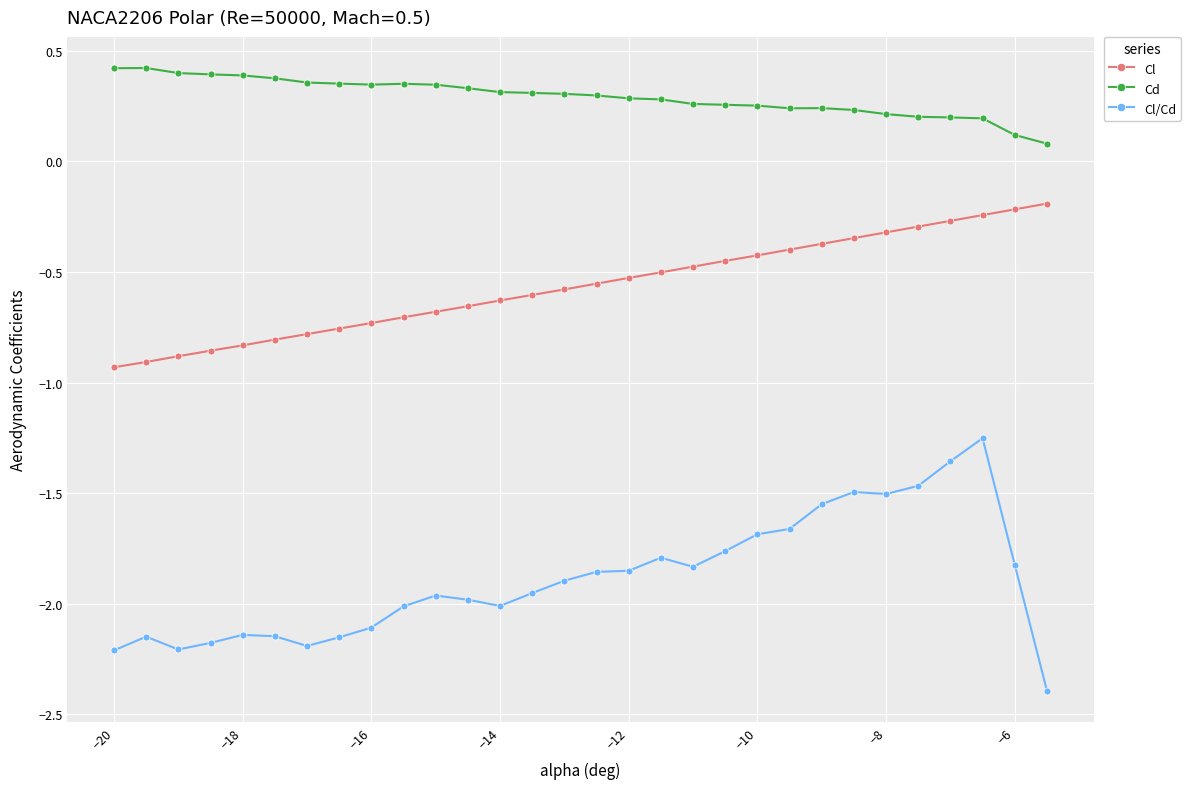

What is the sum of all Cl/Cd values?

-56.6